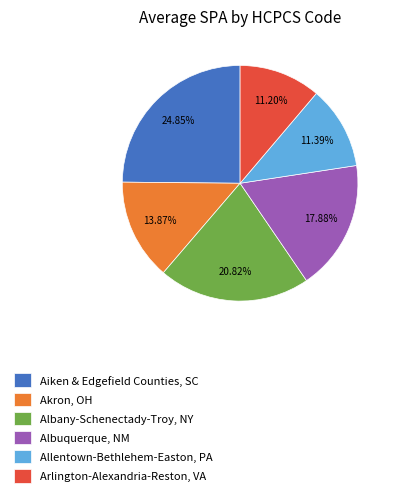

Does Aiken & Edgefield Counties, SC account for over 50% of the chart?

No